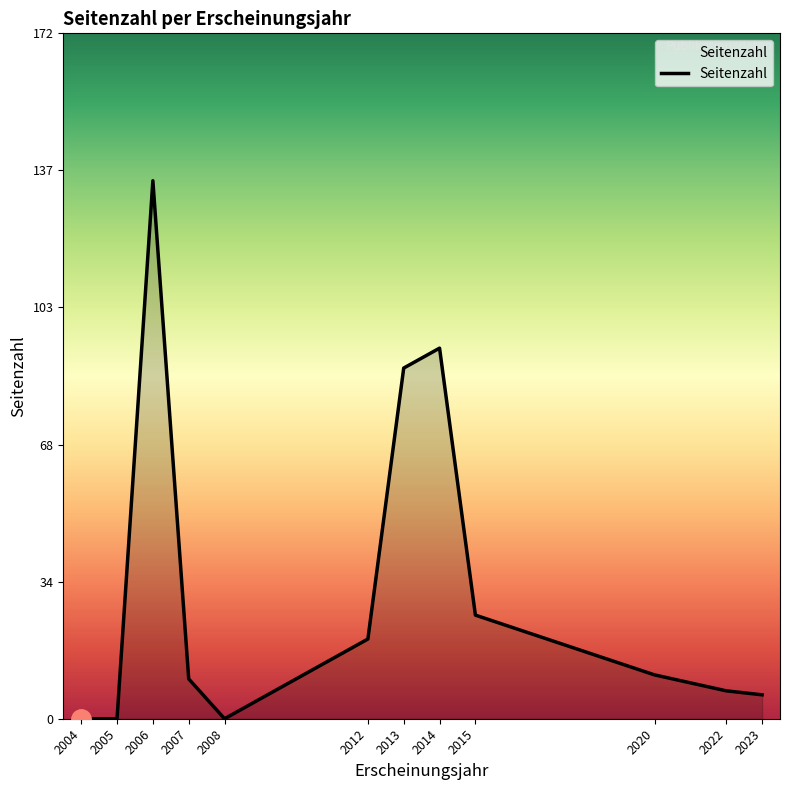

How many interior local peaks (higher than both neighbors) does the data have?

2